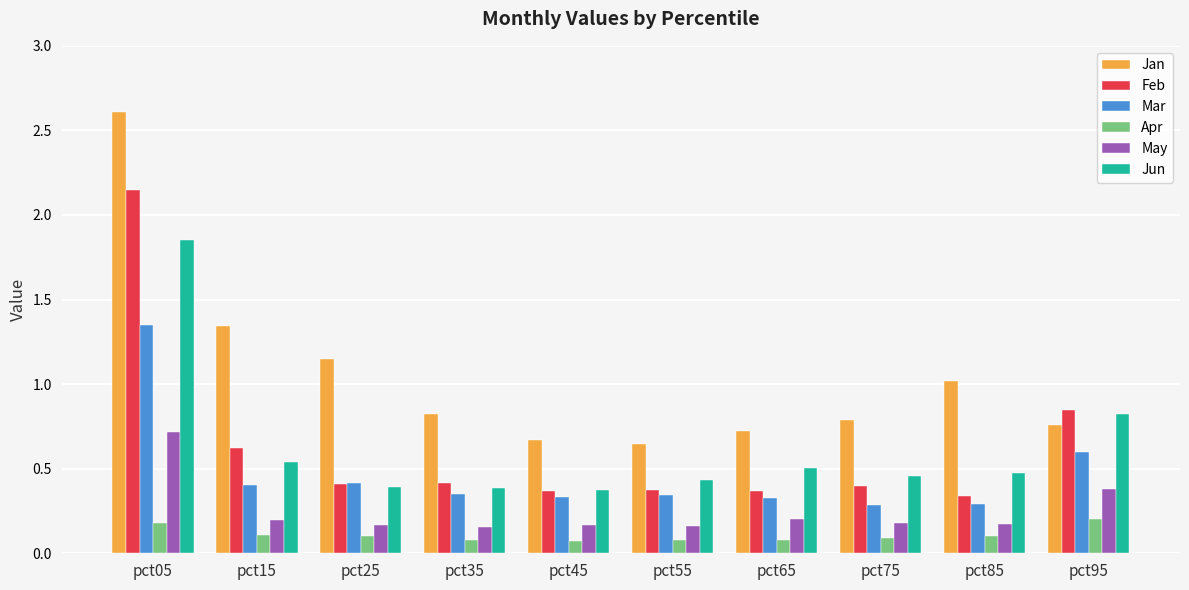

What is the maximum value shown in the chart?

2.6